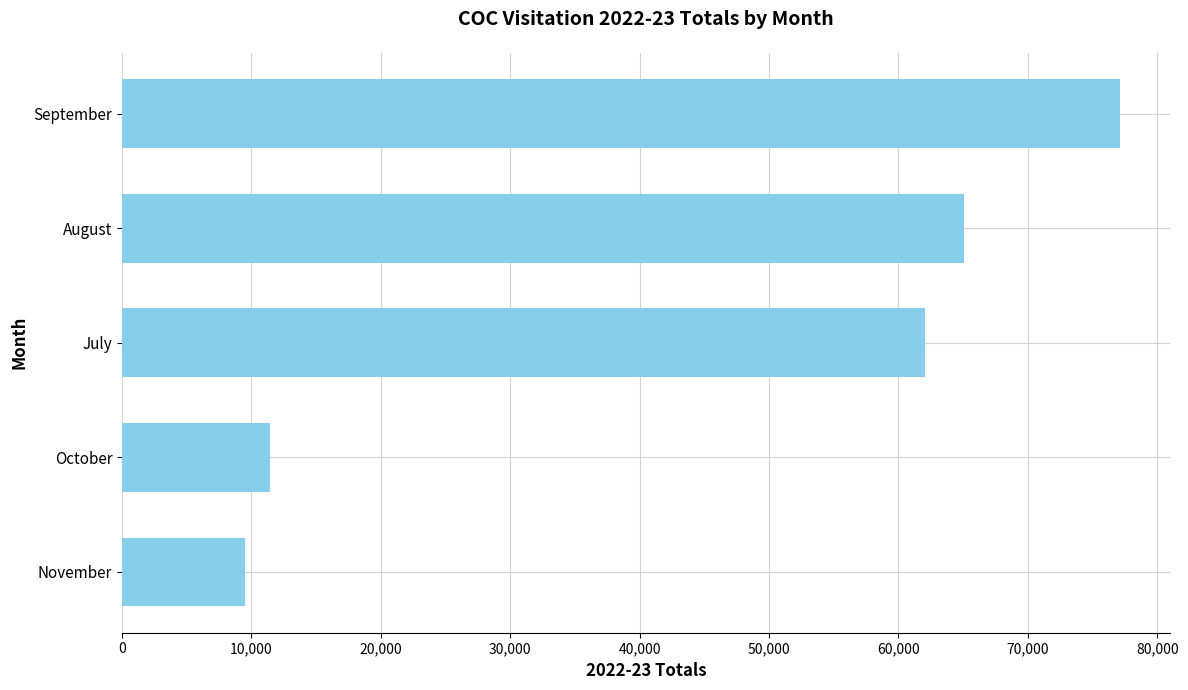

At which category does the chart reach its peak across all series?

September